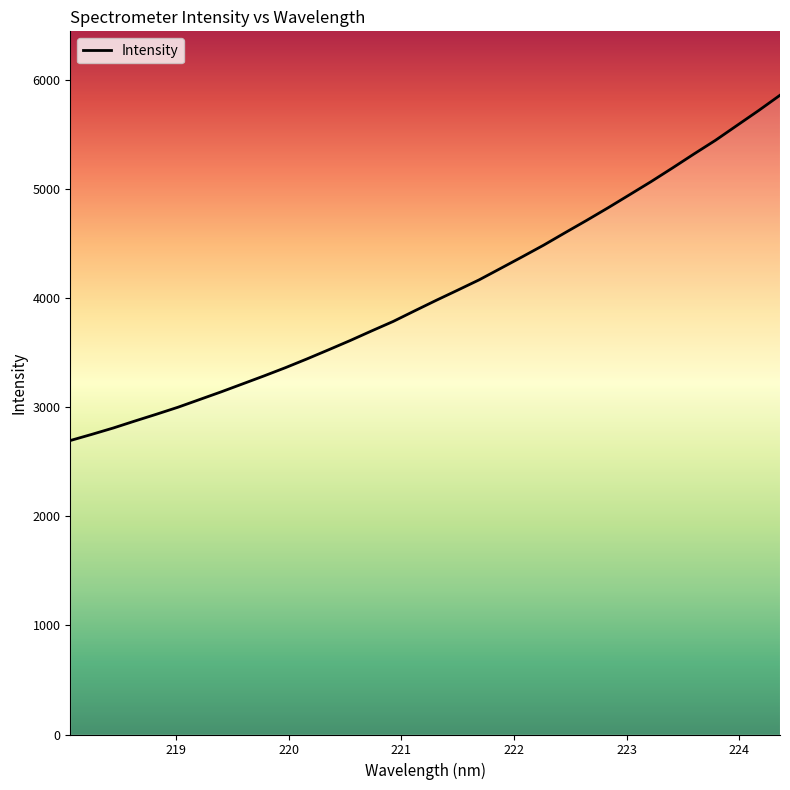

Reading right to left, what are all the values shown in this chart?

5863.3	5722.3	5586.6	5450.7	5325.3	5197.0	5071.4	4951.2	4831.4	4715.6	4602.8	4488.5	4381.1	4275.4	4170.2	4075.5	3982.0	3885.9	3788.4	3701.7	3613.3	3528.6	3445.4	3365.0	3289.1	3215.5	3142.2	3071.9	3001.6	2937.5	2875.3	2811.5	2752.9	2696.4